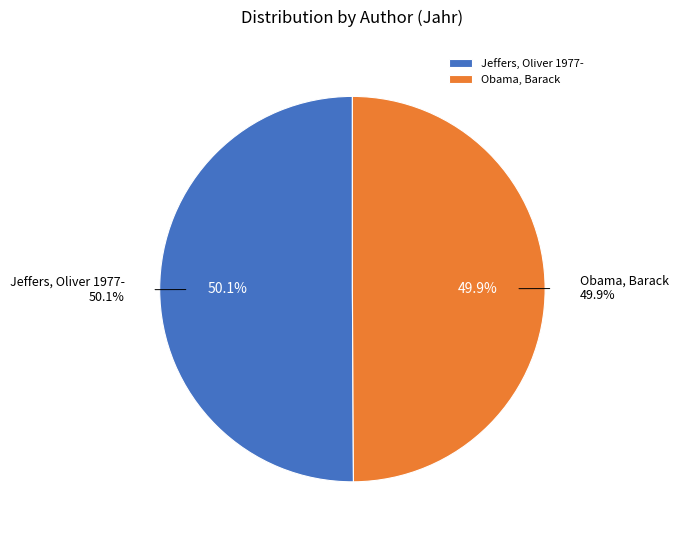

To the nearest percent, what is the combined percentage of Jeffers, Oliver 1977- and Obama, Barack?

100%